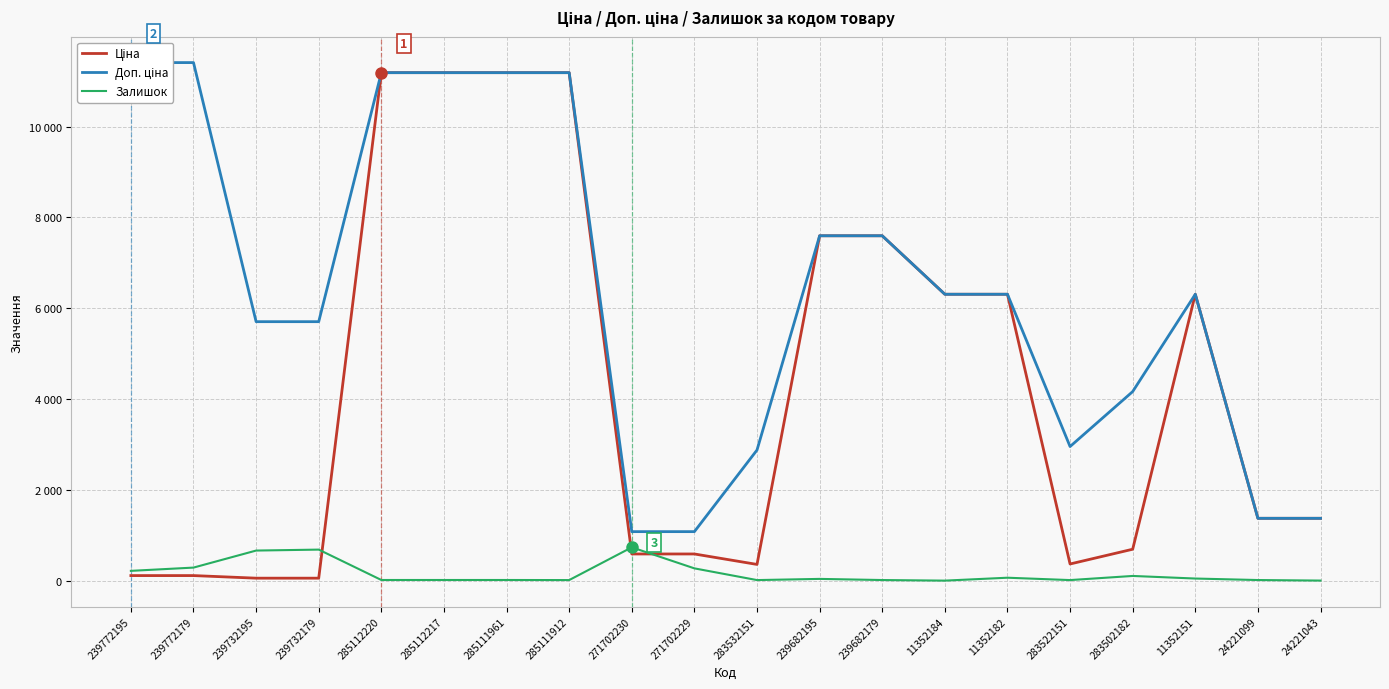

Reading left to right, list all the values displayed in this chart.

Ціна: 114.1	114.1	57.0	57.0	11188.2	11188.2	11188.2	11188.2	589.9	589.9	359.9	7596.5	7596.5	6308.8	6308.8	369.5	694.3	6308.8	1375.4	1375.4
Доп. ціна: 11410.0	11410.0	5705.0	5705.0	11188.2	11188.2	11188.2	11188.2	1081.7	1081.7	2878.8	7596.5	7596.5	6308.8	6308.8	2955.8	4165.6	6308.8	1375.0	1375.0
Залишок: 218.0	290.0	665.0	686.0	17.0	17.0	17.0	15.0	736.0	273.0	15.0	41.0	16.0	3.0	67.0	15.0	106.0	49.0	16.0	4.0